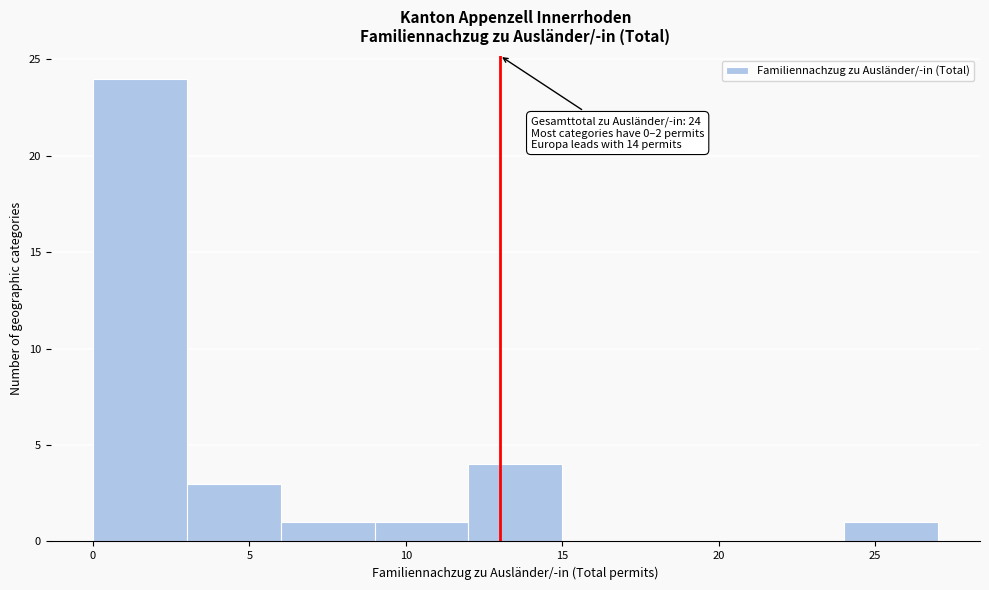

Over which range of the x-axis is the bar tallest?

0 to 3